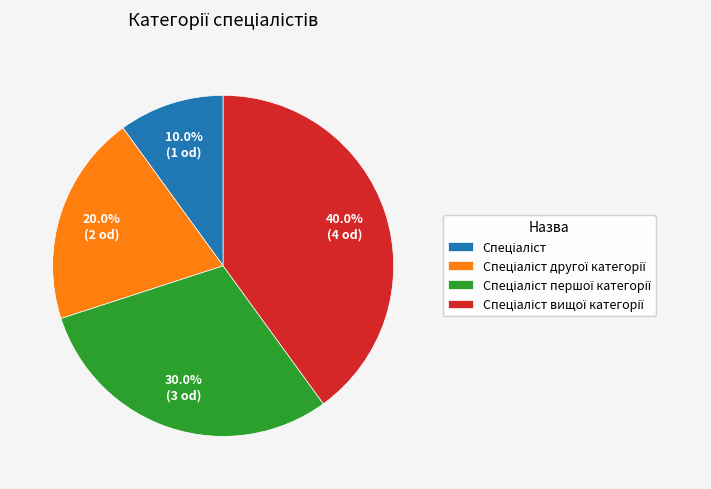

To the nearest percent, what is the difference between the largest and smallest slice percentages?

30%